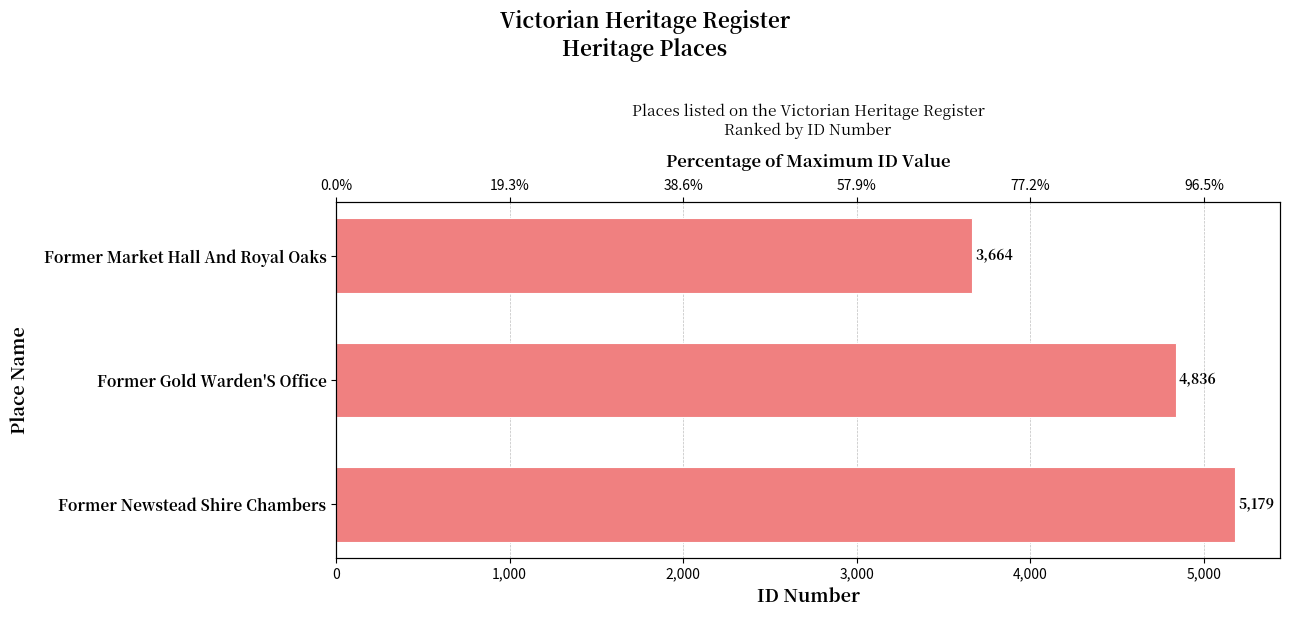

What is the average value?

4560